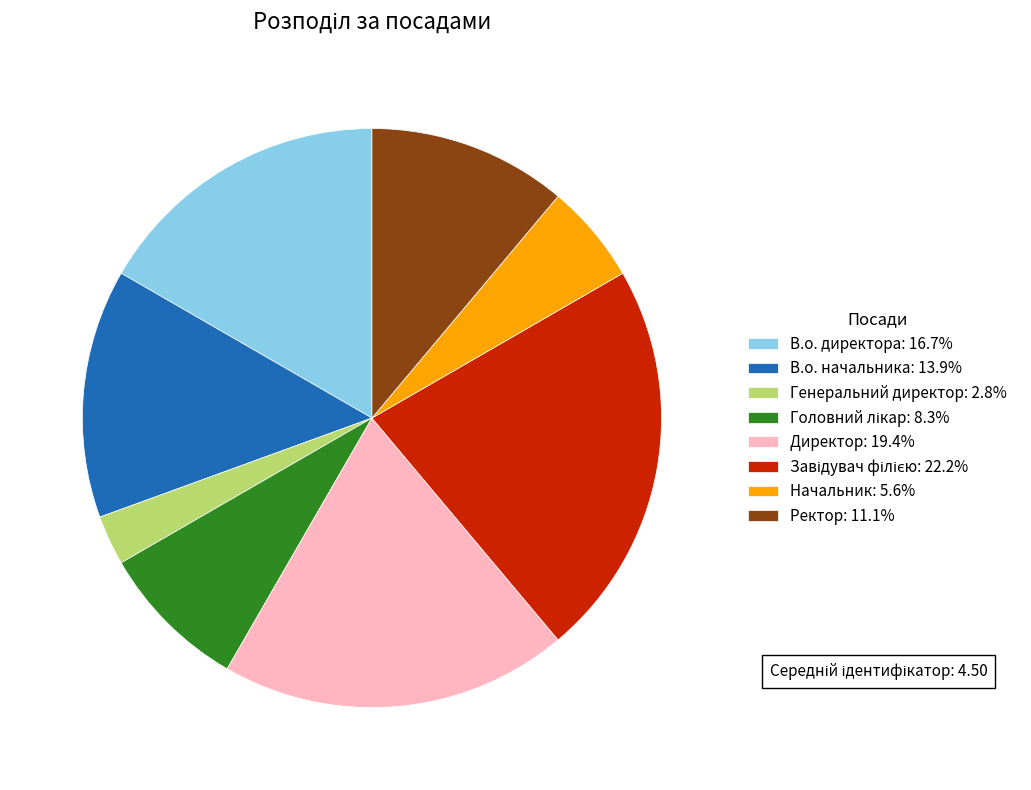

What is the ratio of the value at Директор: 19.4% to the value at В.о. директора: 16.7%?

1.2